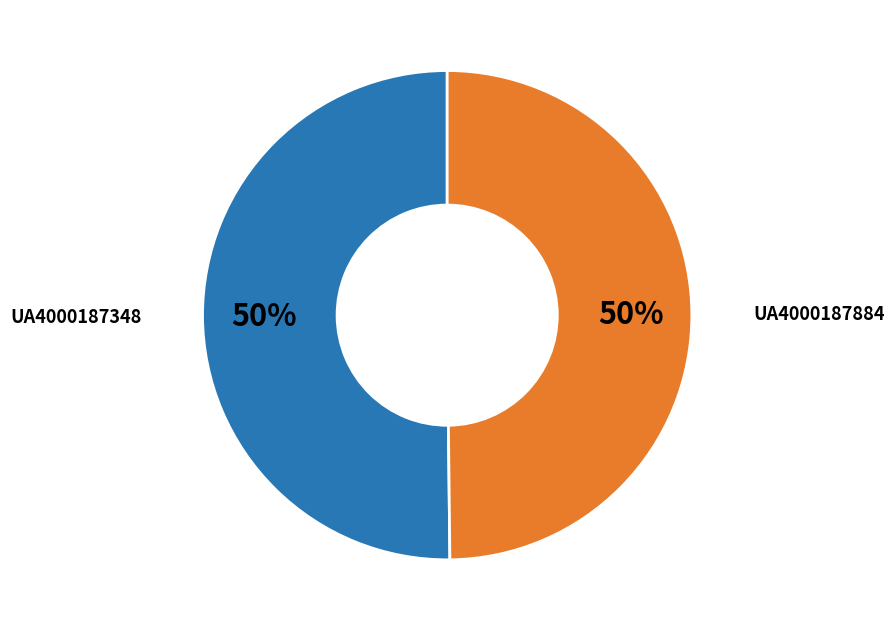

Is it true that UA4000187348 is 50% of the pie?

True